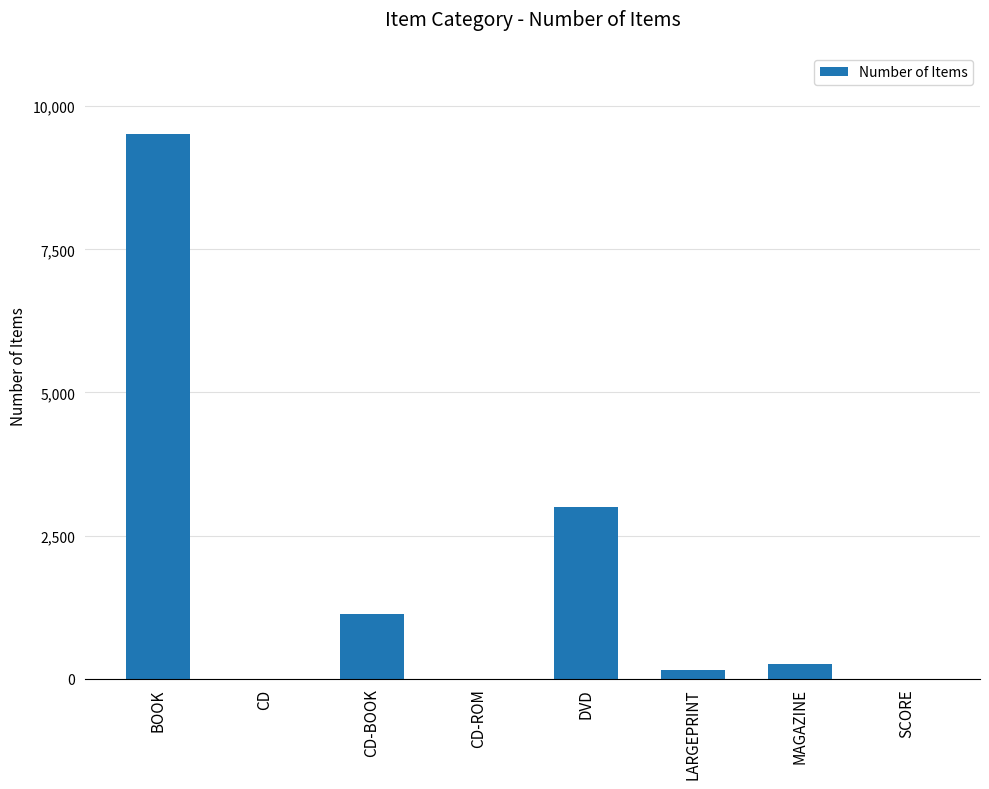

Is it true that the value at DVD is 1804?

False